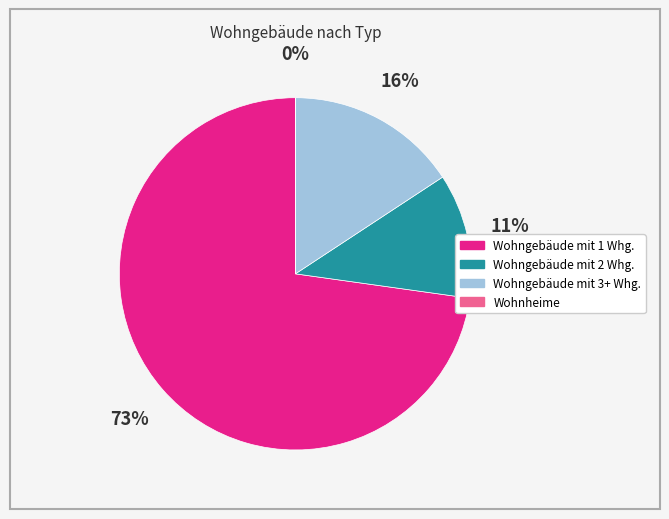

To the nearest percent, what is the difference between the largest and smallest slice percentages?

73%